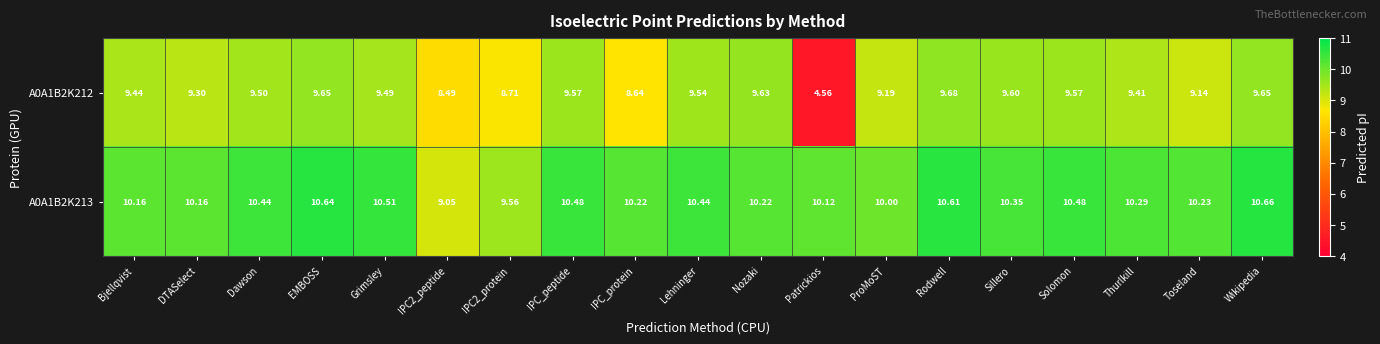

At which label does A0A1B2K212 first exceed 9?

Bjellqvist